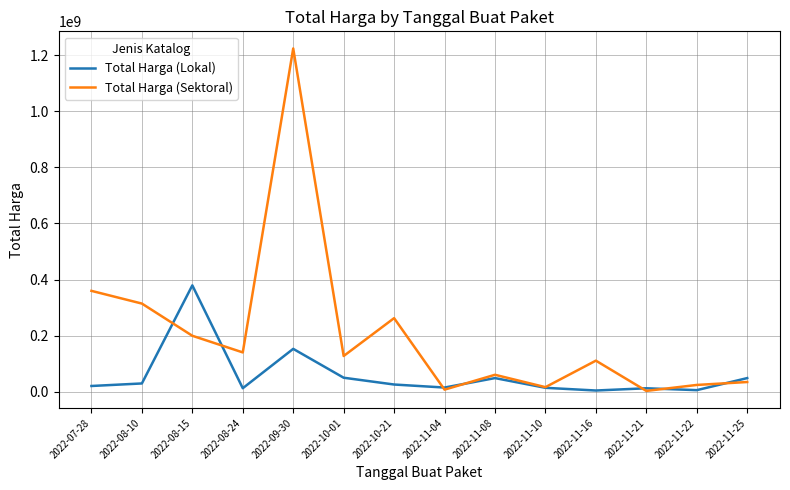

At which label does Total Harga (Lokal) reach its peak?

2022-08-15